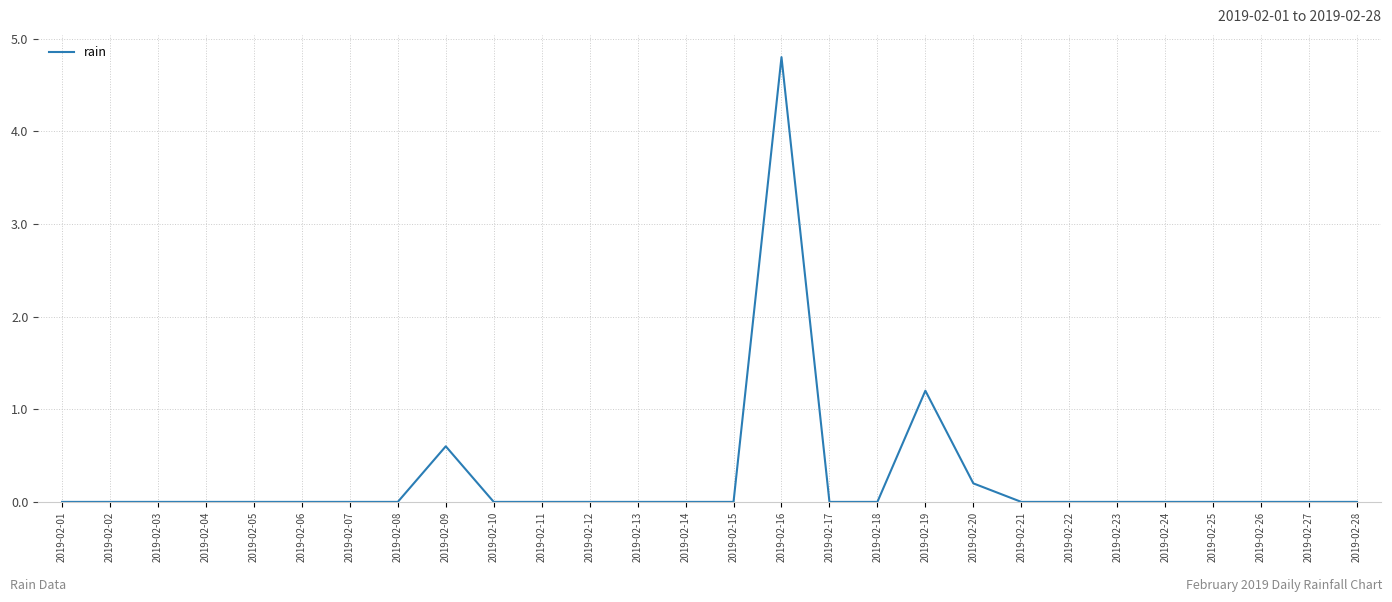

Which category has the highest value across all series?

2019-02-16